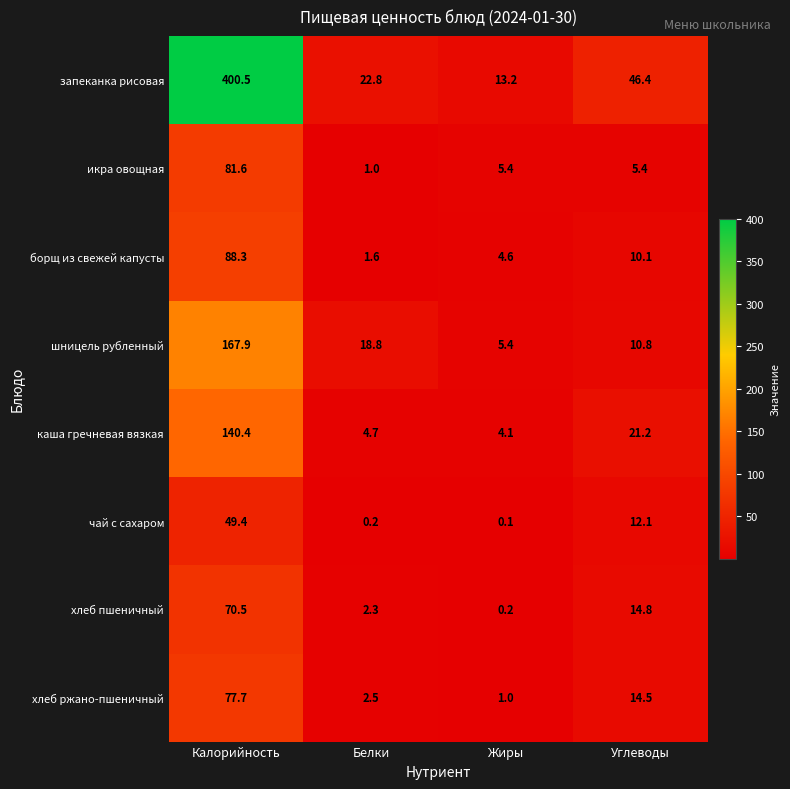

What is the spread (max minus min) of values at Белки?

22.6